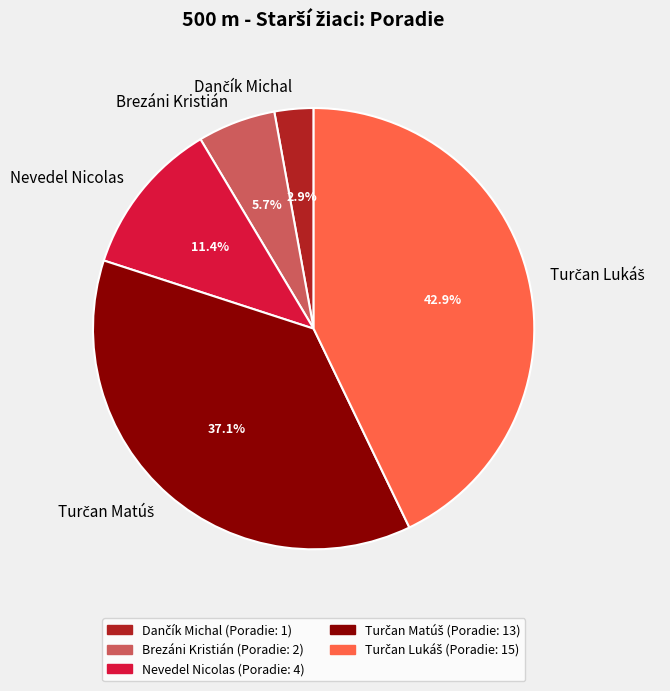

What percentage is NOT represented by Nevedel Nicolas?

88.6%